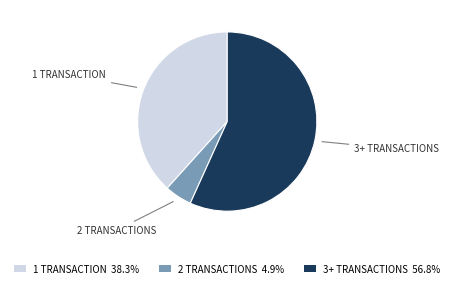

Is the sum of 3+ TRANSACTIONS 56.8% and 1 TRANSACTION 38.3% greater than half?

Yes